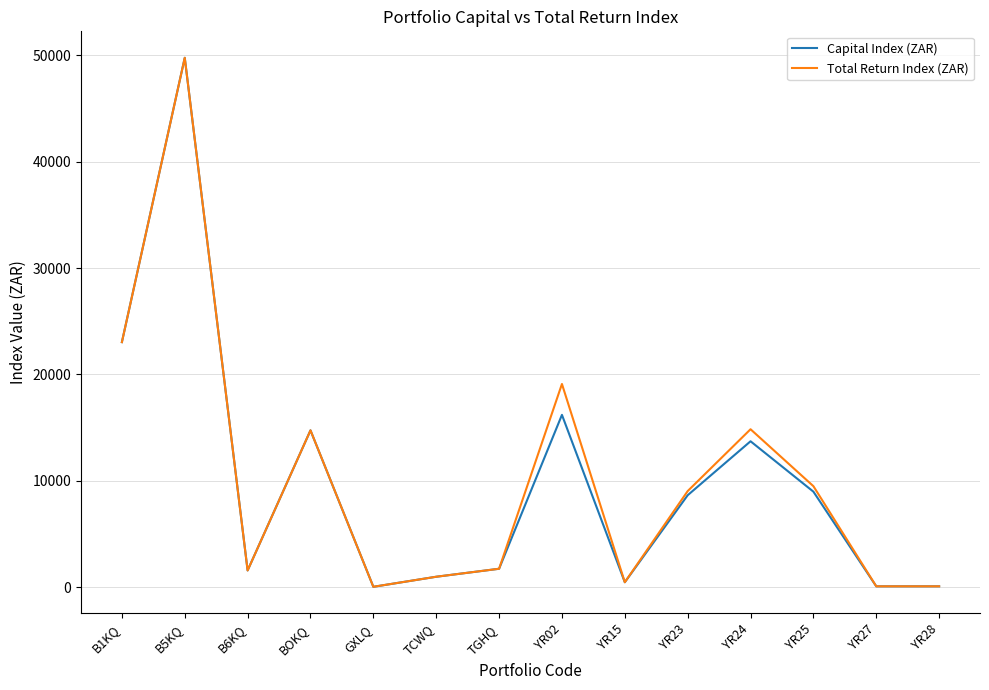

Where is the first local minimum for Capital Index (ZAR)?

B6KQ